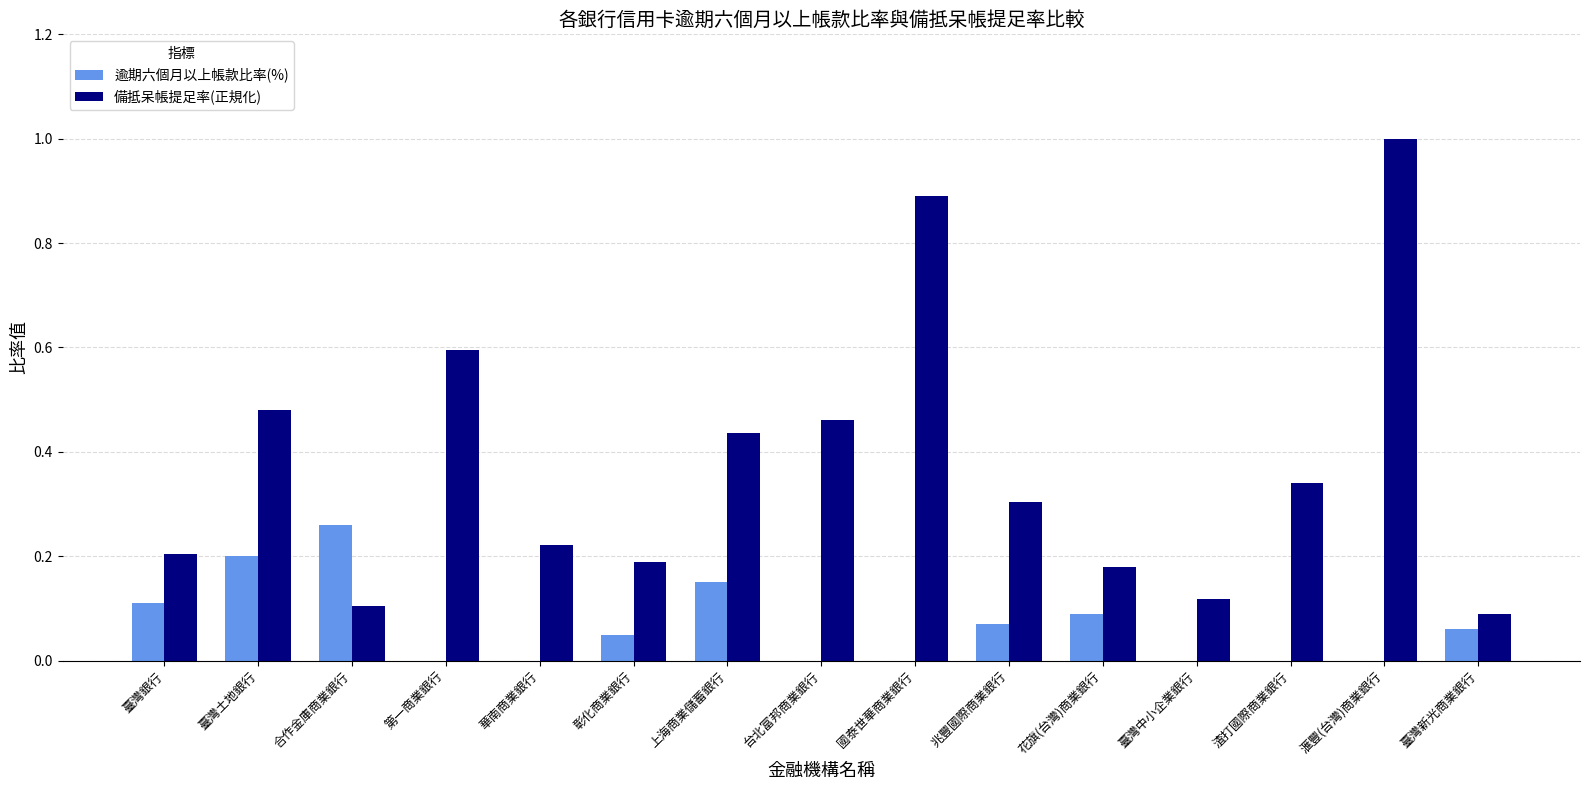

Is it true that 逾期六個月以上帳款比率(%) equals 0.0 at 滙豐(台灣)商業銀行?

True